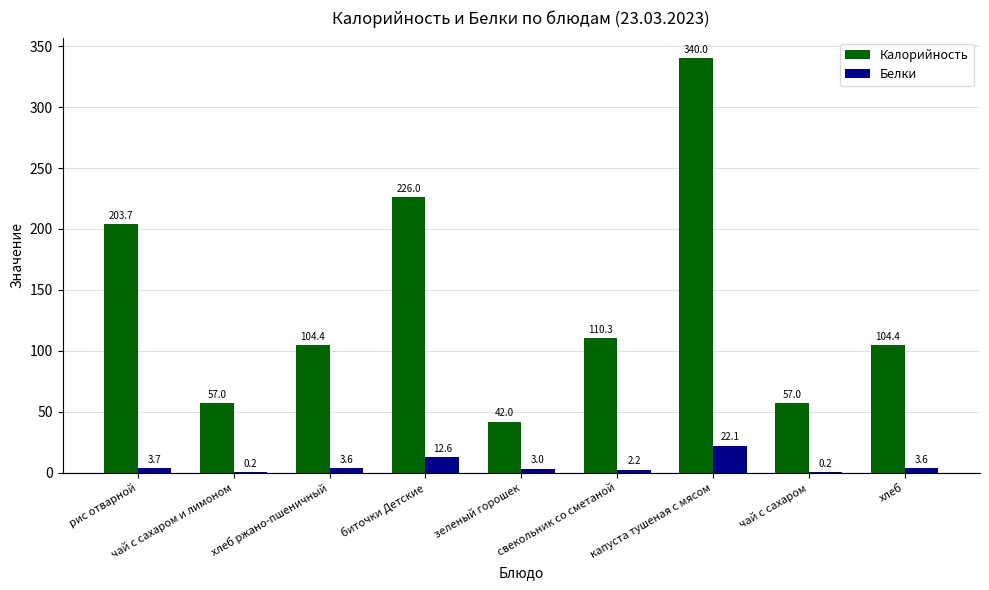

Between рис отварной and капуста тушеная с мясом, which series saw the biggest shift?

Калорийность